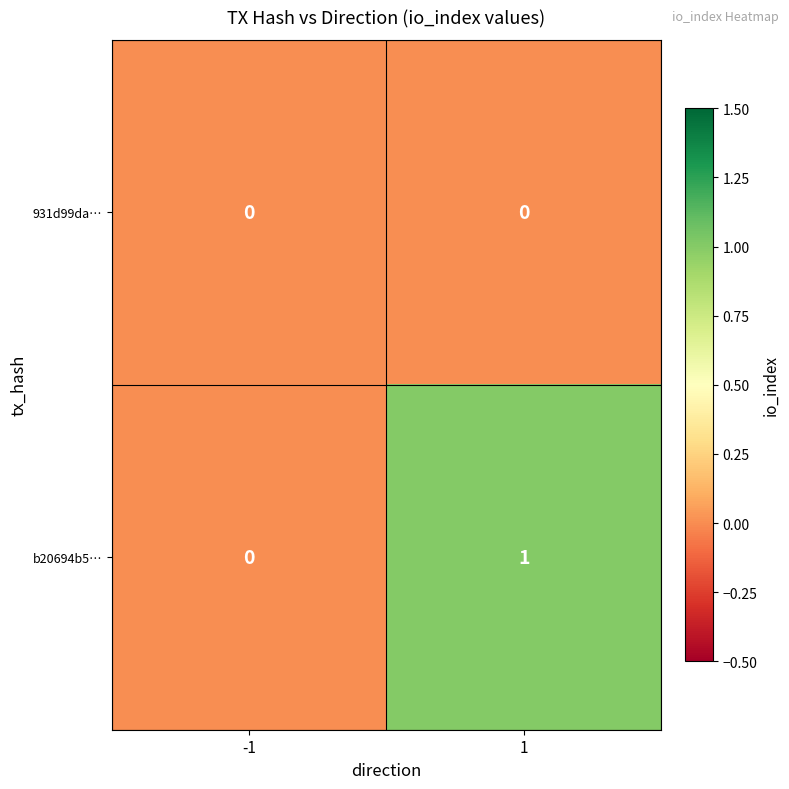

Reading left to right, extract all data points from this chart.

931d99da…: -1=0	1=0
b20694b5…: -1=0	1=1